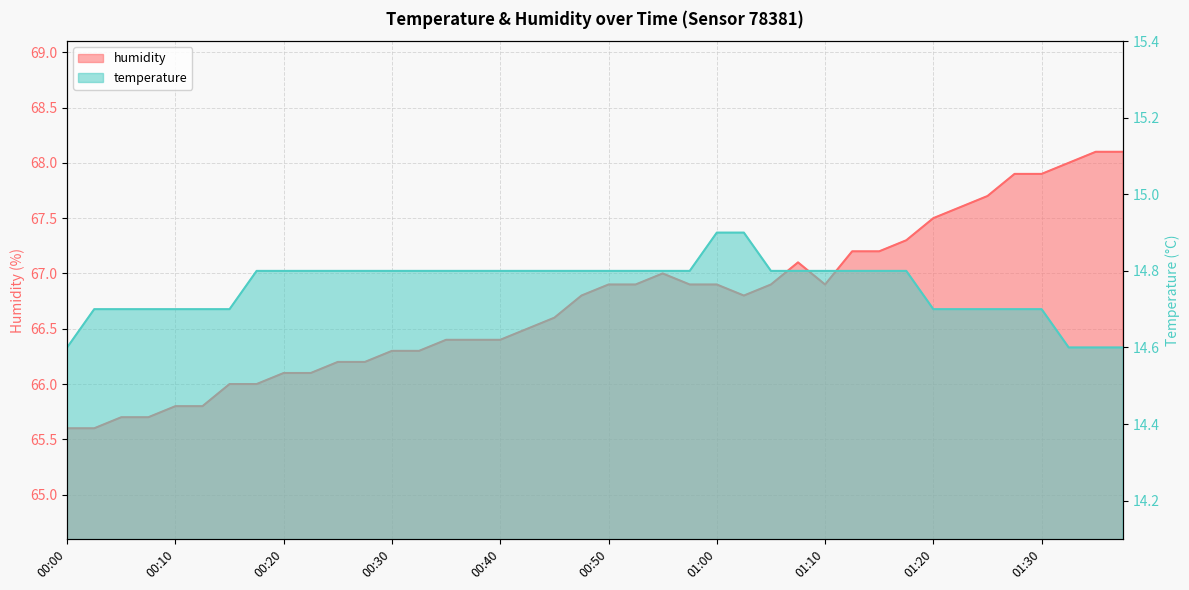

What is the average value of the temperature series?

14.8